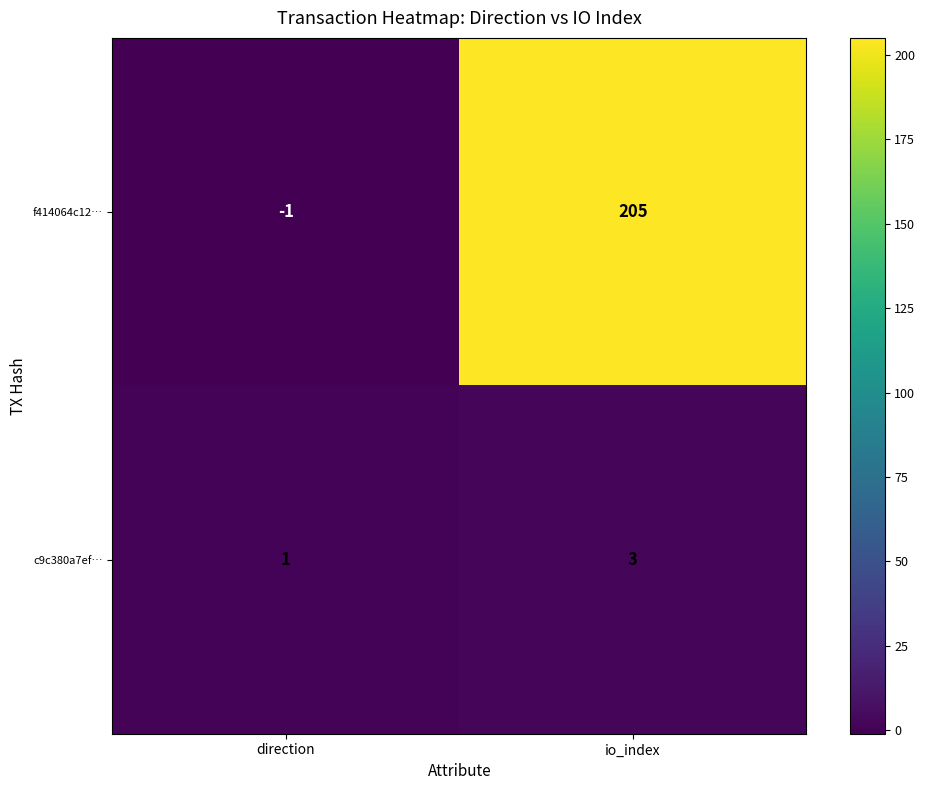

Which series has the largest total across all categories?

f414064c12…